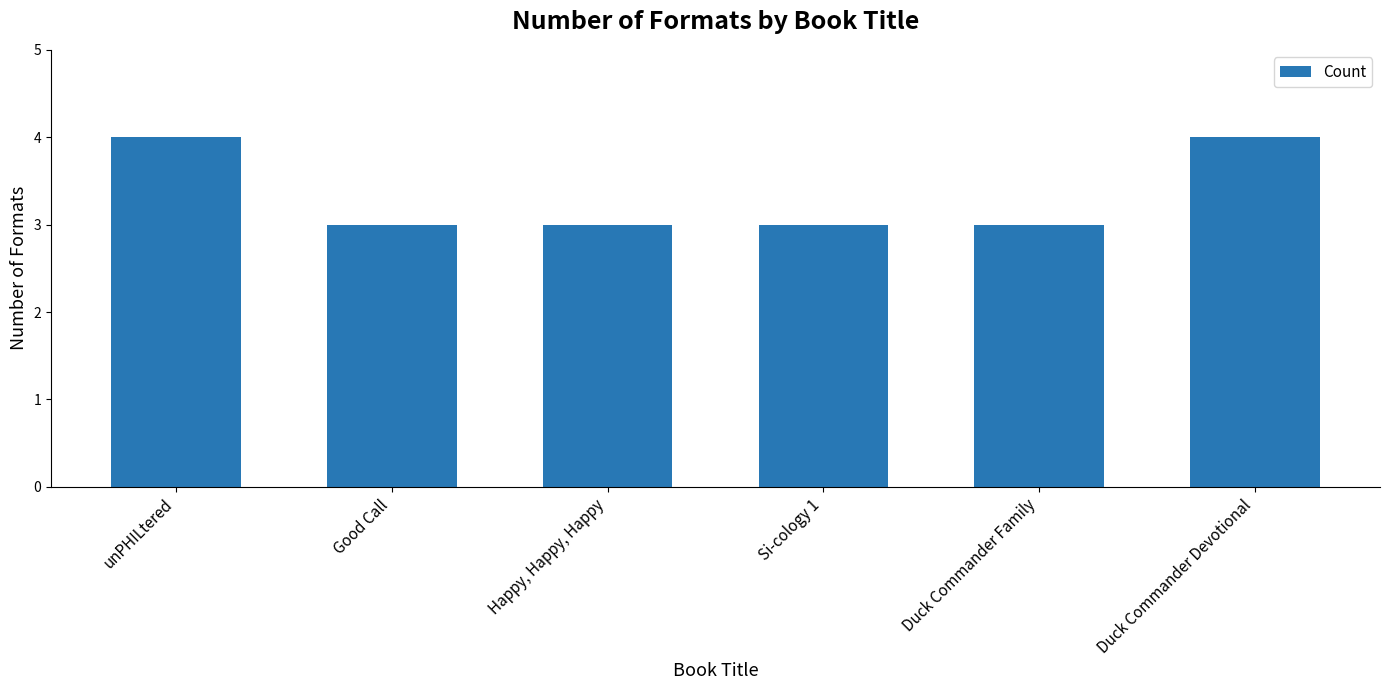

What is the greatest value displayed?

4